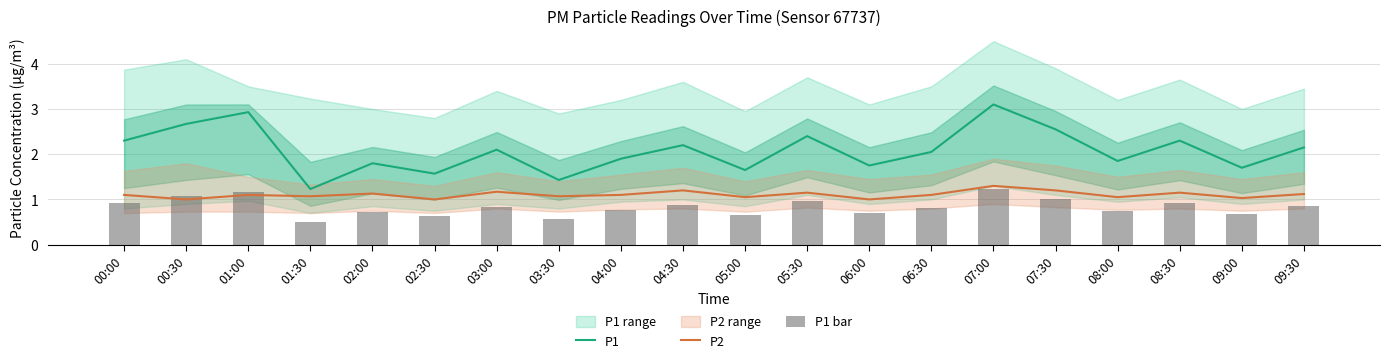

How many groups of bars are there?

20